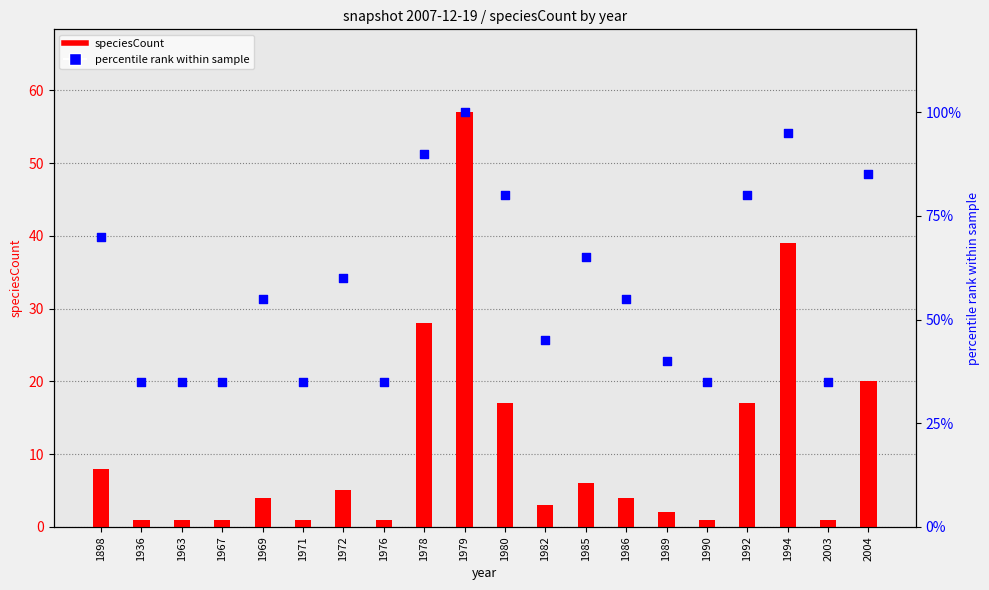

Which series reaches the minimum Y coordinate?

speciesCount